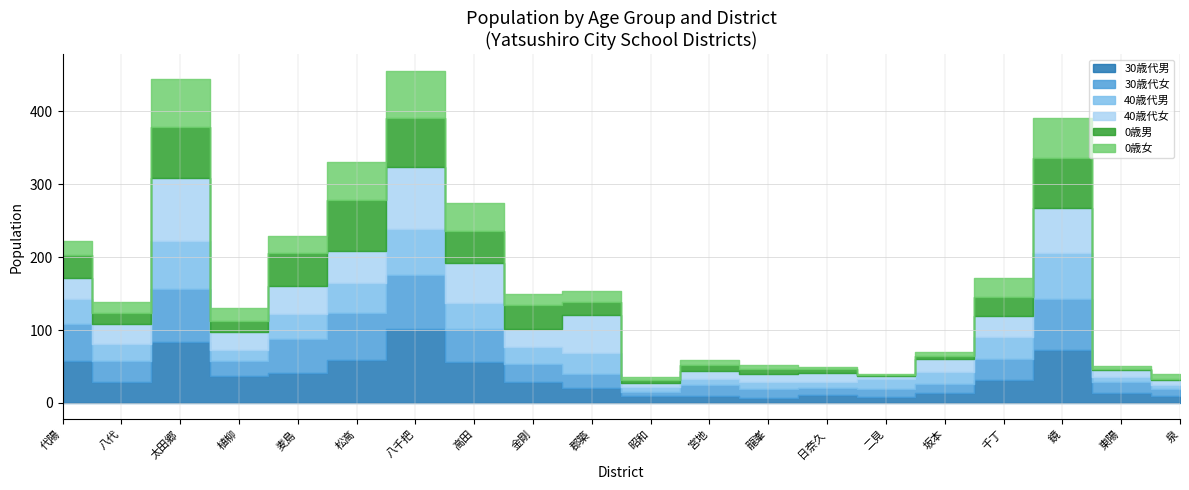

What are all the series names shown in the legend?

30歳代男, 30歳代女, 40歳代男, 40歳代女, 0歳男, 0歳女